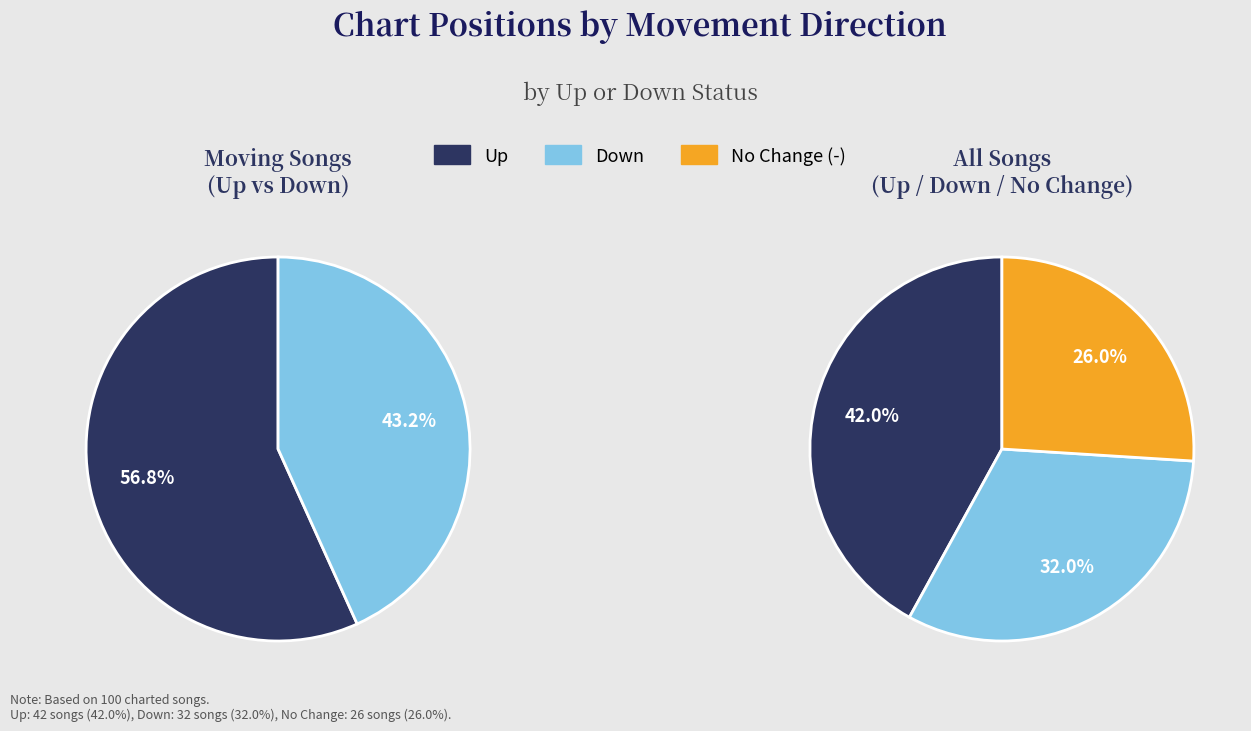

What percentage is the down slice, to the nearest percent?

32%